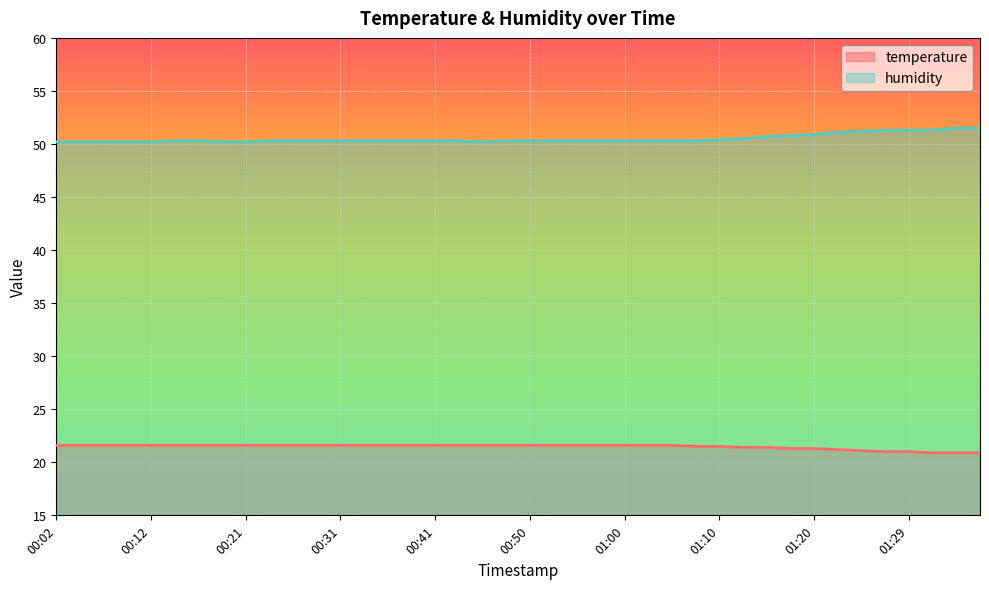

Reading right to left, extract all data points from this chart.

temperature: 01:36=20.9	01:34=20.9	01:32=20.9	01:29=21.0	01:27=21.0	01:24=21.1	01:22=21.2	01:20=21.3	01:17=21.3	01:15=21.4	01:12=21.4	01:10=21.5	01:07=21.5	01:05=21.6	01:03=21.6	01:00=21.6	00:58=21.6	00:55=21.6	00:53=21.6	00:50=21.6	00:48=21.6	00:45=21.6	00:43=21.6	00:41=21.6	00:38=21.6	00:36=21.6	00:33=21.6	00:31=21.6	00:28=21.6	00:26=21.6	00:24=21.6	00:21=21.6	00:19=21.6	00:16=21.6	00:14=21.6	00:12=21.6	00:09=21.6	00:07=21.6	00:04=21.6	00:02=21.6
humidity: 01:36=51.5	01:34=51.5	01:32=51.3	01:29=51.3	01:27=51.3	01:24=51.2	01:22=51.1	01:20=50.9	01:17=50.8	01:15=50.7	01:12=50.5	01:10=50.4	01:07=50.3	01:05=50.3	01:03=50.3	01:00=50.3	00:58=50.3	00:55=50.3	00:53=50.3	00:50=50.3	00:48=50.3	00:45=50.2	00:43=50.3	00:41=50.3	00:38=50.3	00:36=50.3	00:33=50.3	00:31=50.3	00:28=50.3	00:26=50.3	00:24=50.3	00:21=50.2	00:19=50.2	00:16=50.3	00:14=50.3	00:12=50.2	00:09=50.2	00:07=50.2	00:04=50.2	00:02=50.2